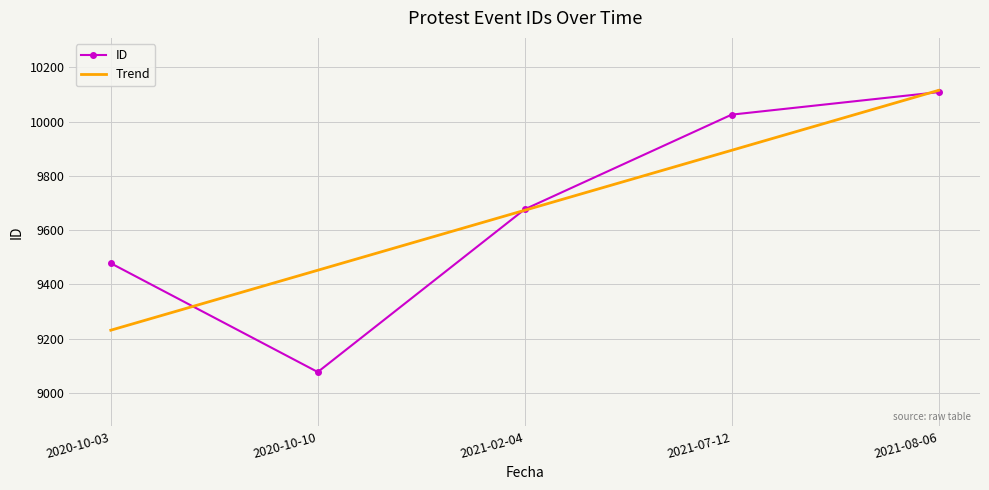

True or false: Trend has a value of 9673.4 at 2021-02-04.

True